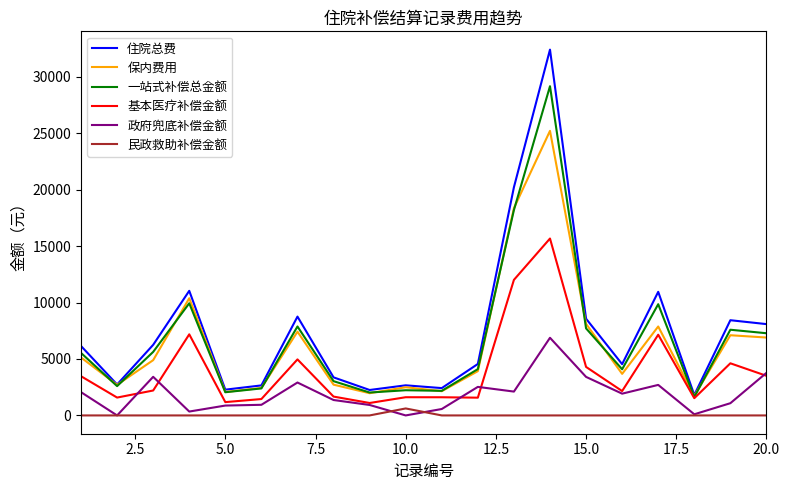

True or false: 民政救助补偿金额 and 一站式补偿总金额 cross at least once.

False